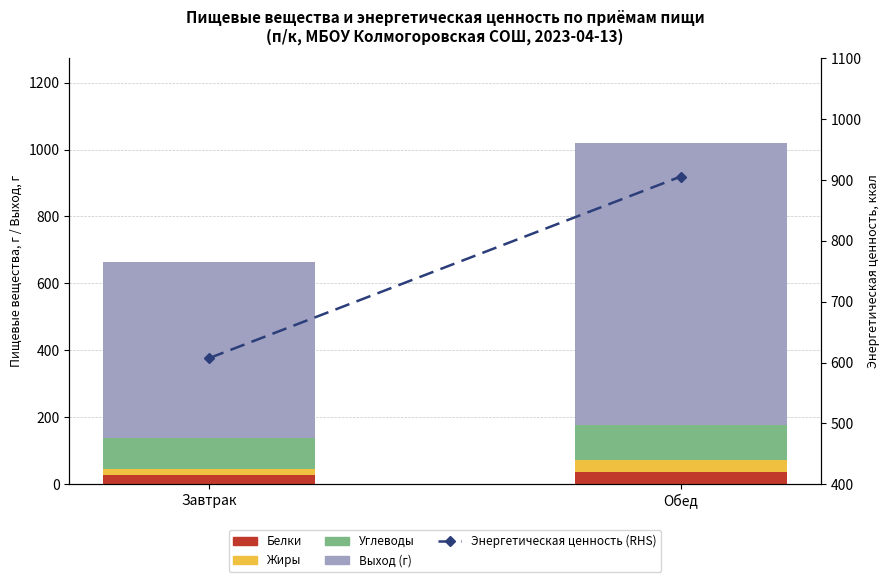

What position from the right is Завтрак?

2